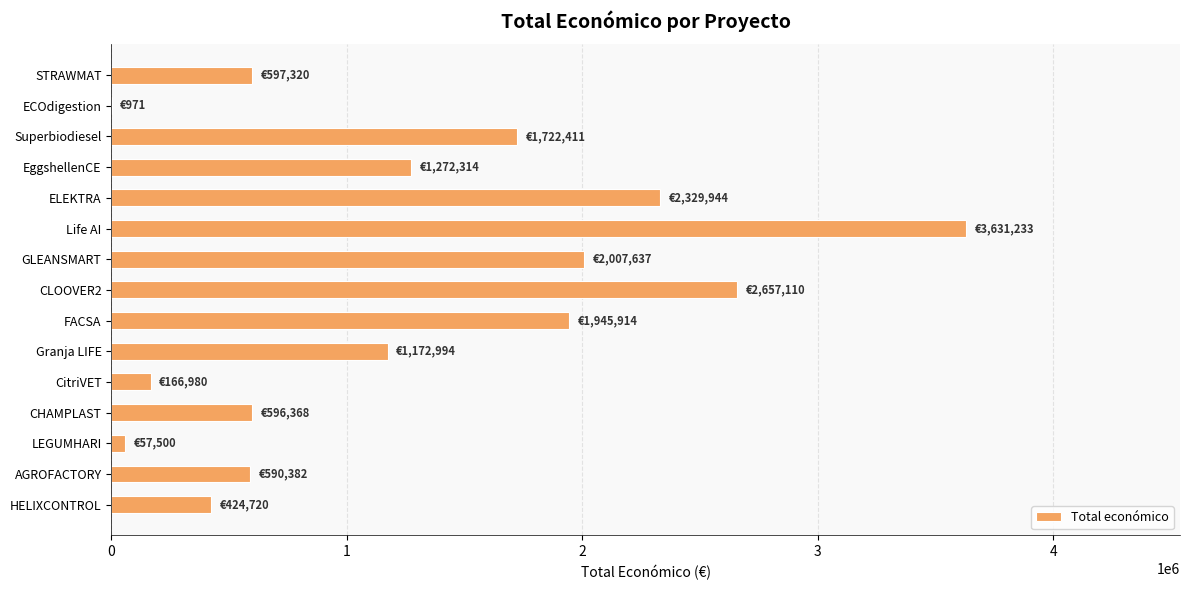

Between ELEKTRA and FACSA, which is larger?

ELEKTRA